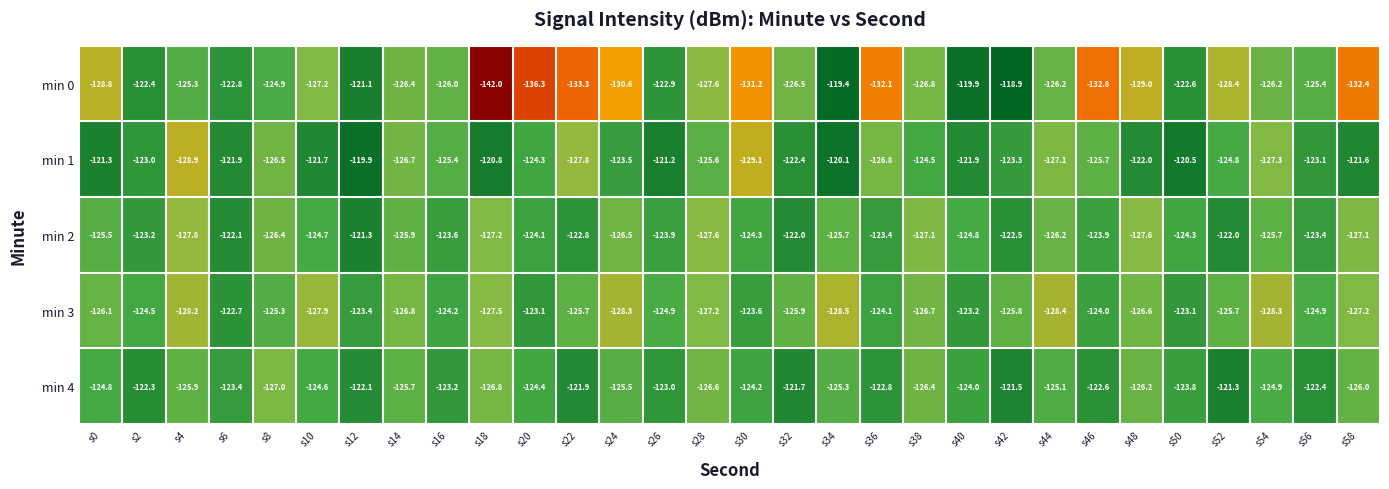

At which category is the sum across all series the highest?

s12